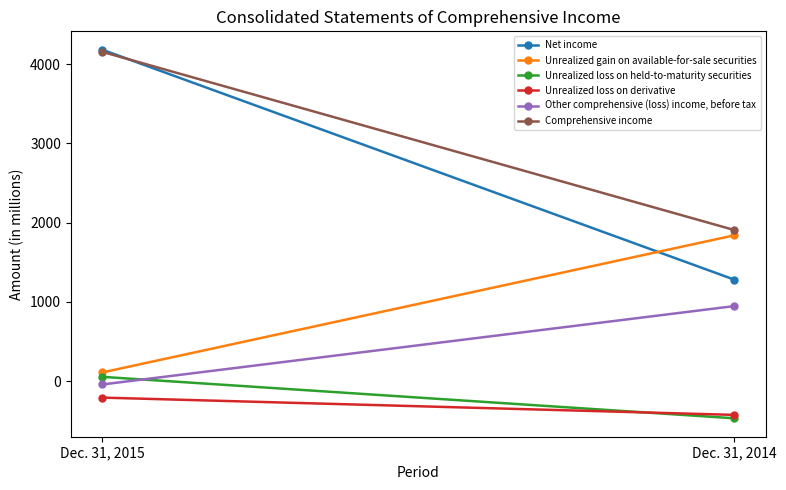

Count the Unrealized gain on available-for-sale securities values in the range 111 to 1841.

2